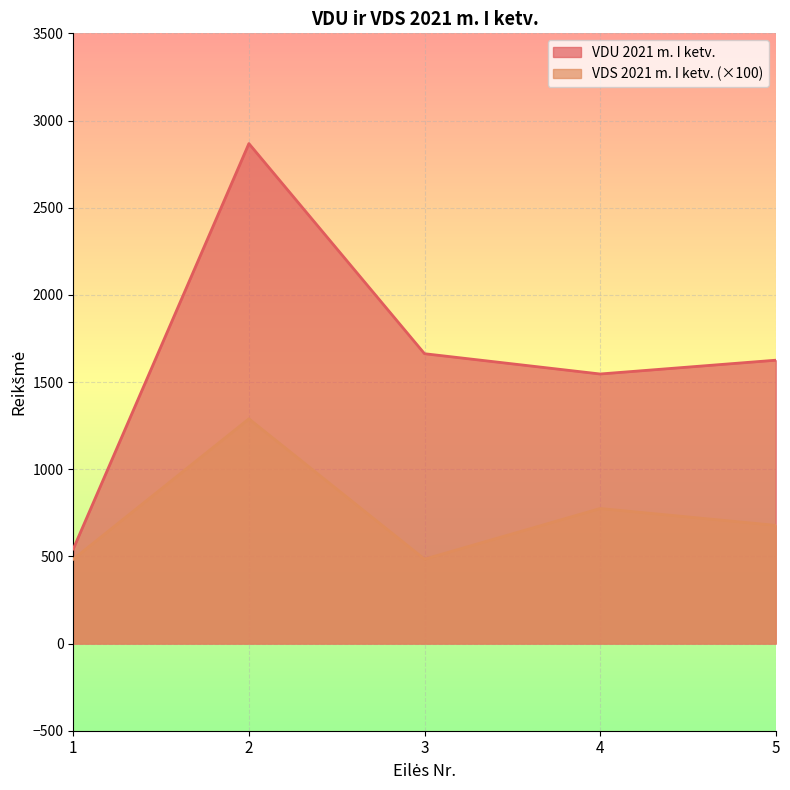

How many lines are shown in the chart?

2